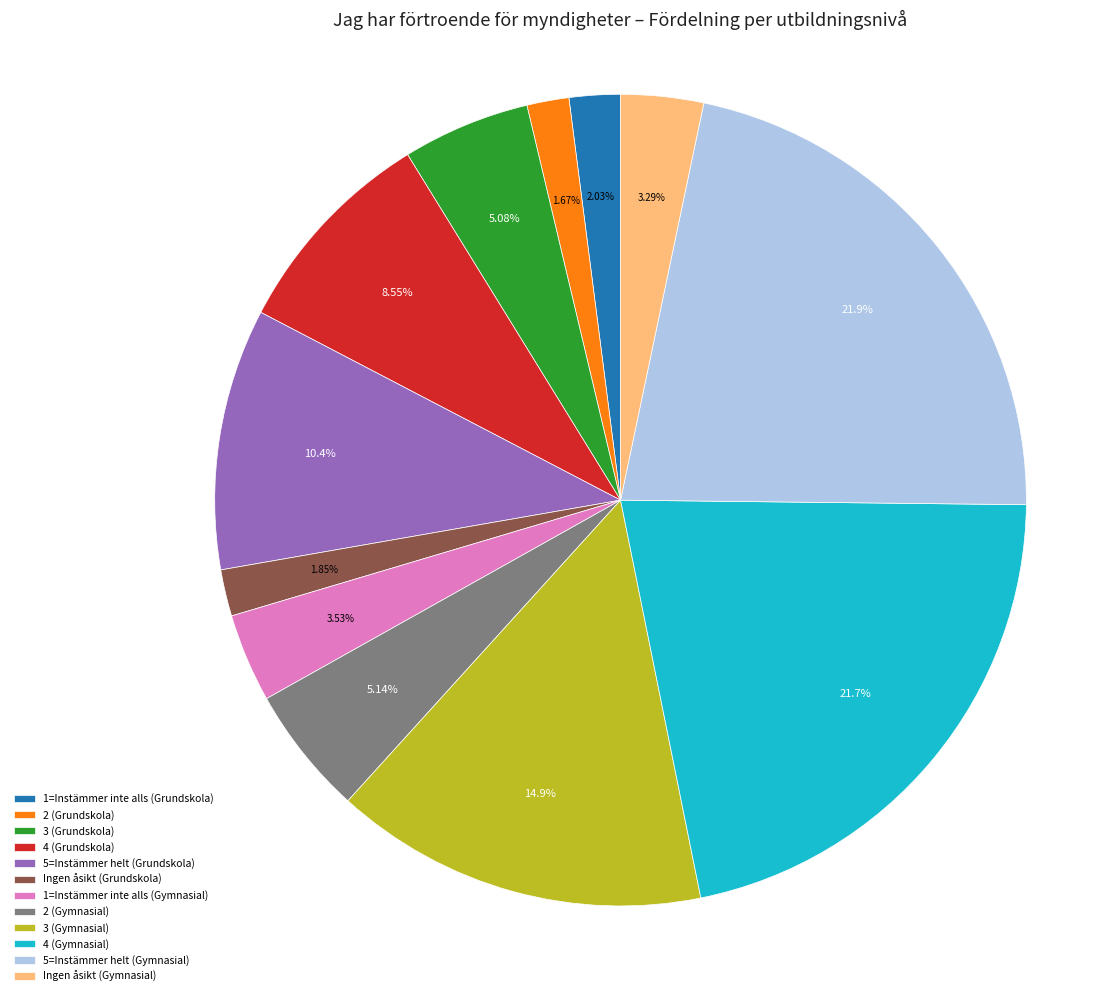

The 3 (Gymnasial) slice represents 15% of the pie. True or false?

True